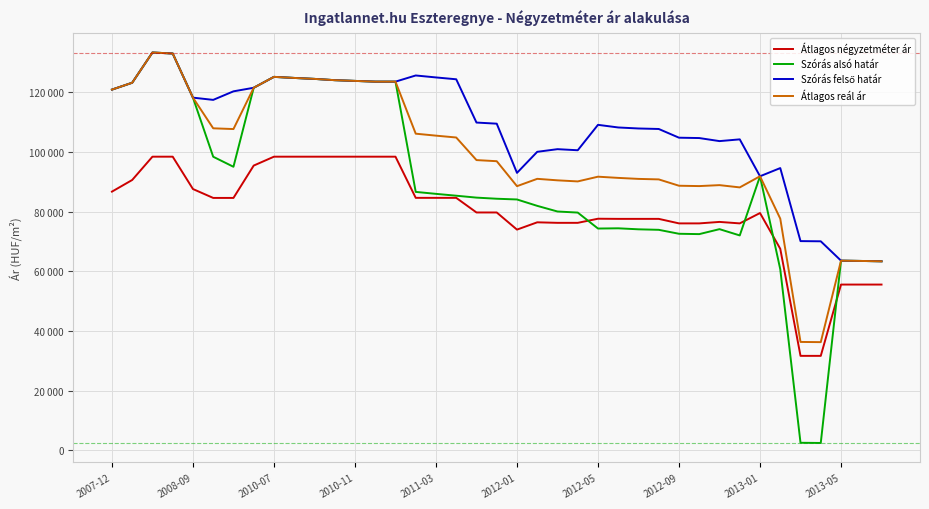

Does the chart display data point markers on the line(s)?

No